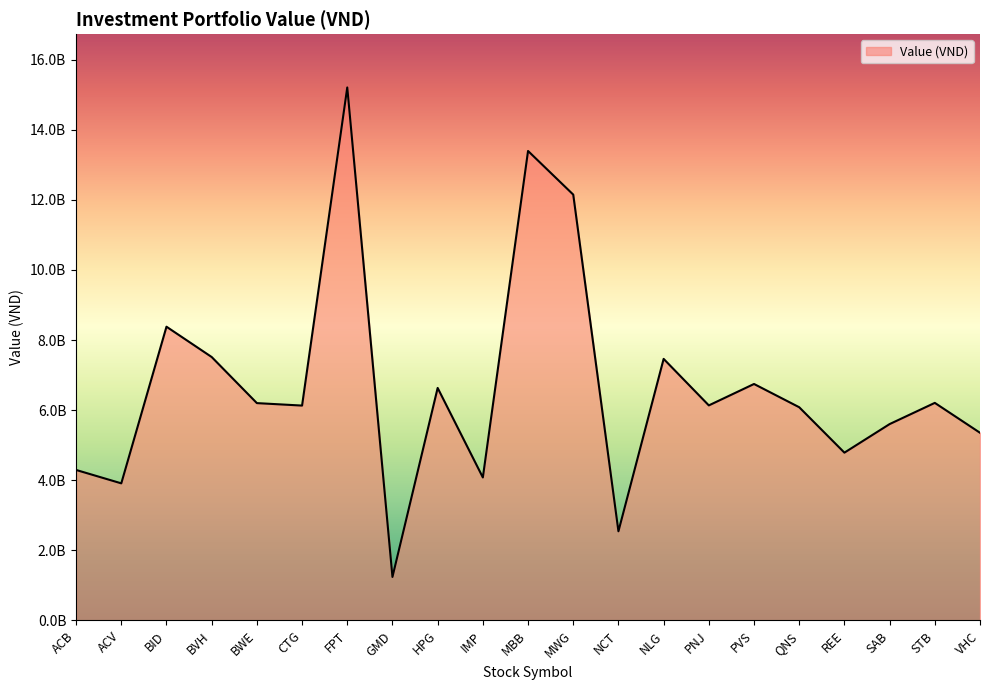

At which label is the value closest to 8224826800?

BID